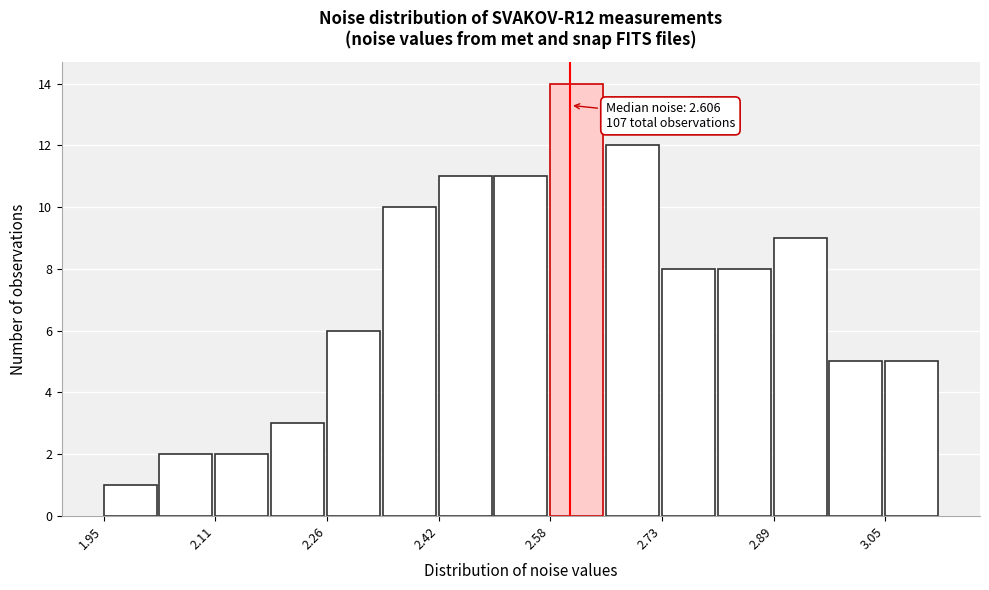

Read against the x-axis, roughly where is the centre of the tallest bar?

2.62